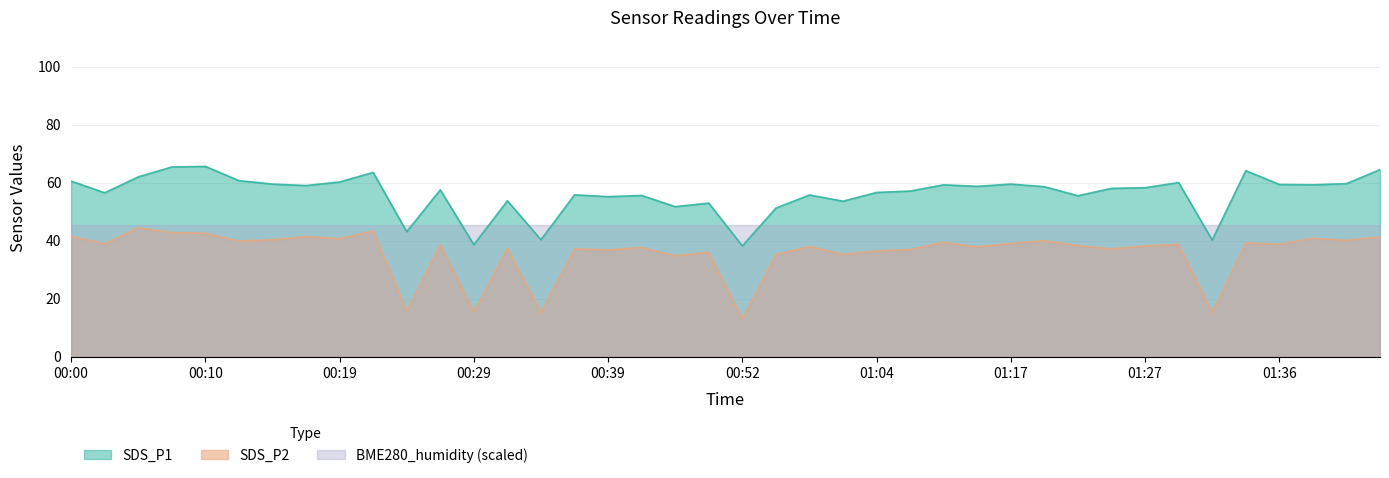

Reading right to left, extract all data points from this chart.

SDS_P1: 64.5	59.7	59.3	59.4	64.2	40.3	60.1	58.3	58.1	55.5	58.6	59.5	58.8	59.3	57.1	56.7	53.6	55.8	51.3	38.2	53.0	51.8	55.6	55.2	55.9	40.4	53.8	38.6	57.6	43.1	63.6	60.3	59.0	59.5	60.8	65.7	65.5	62.0	56.5	60.6
SDS_P2: 41.3	40.1	40.9	38.8	39.3	15.3	38.8	38.2	37.2	38.4	40.0	39.1	37.9	39.5	37.0	36.5	35.4	38.0	35.2	13.1	36.1	34.8	37.7	36.9	37.2	15.3	37.3	15.5	38.6	15.8	43.4	40.7	41.5	40.3	39.9	42.6	42.8	44.5	39.0	41.5